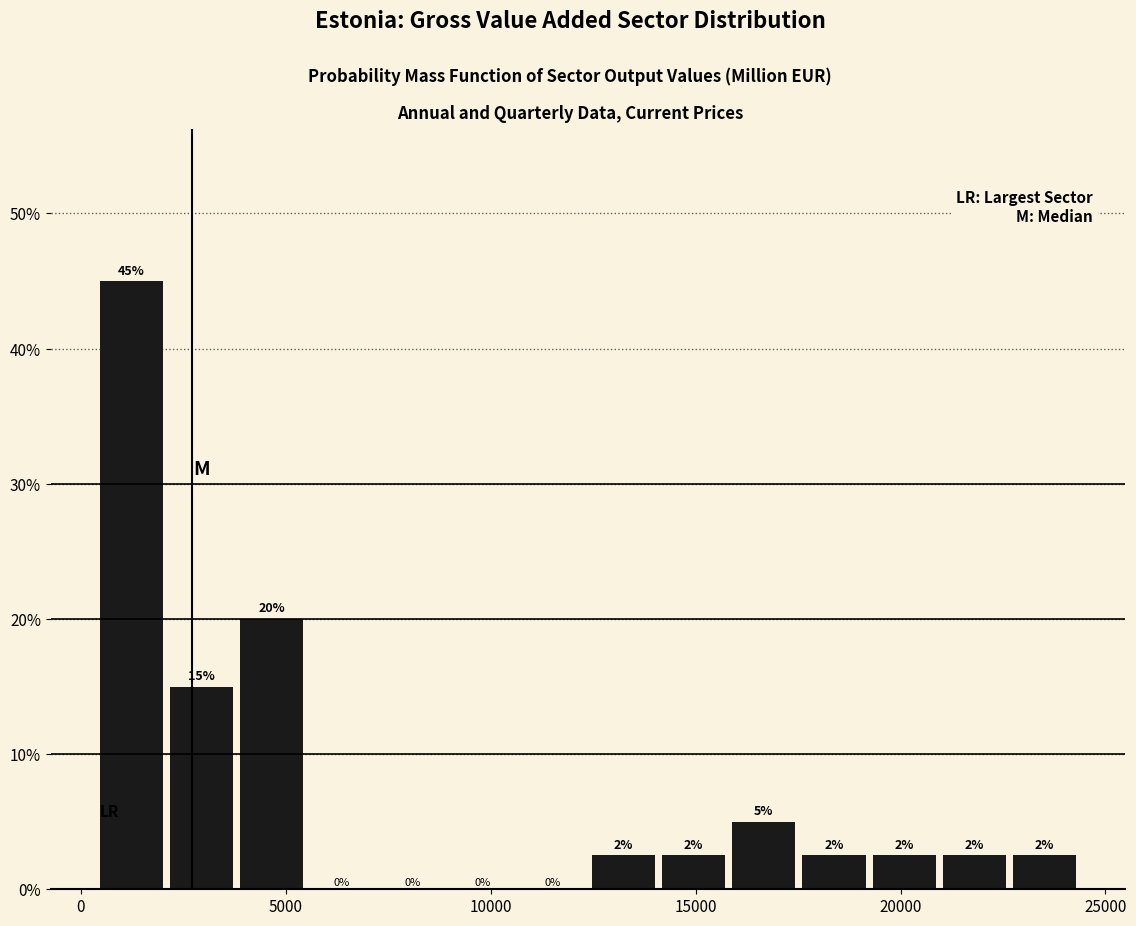

Around what value on the x-axis is the tallest bar? Give the approximate position of its centre, as read against the axis.

1000